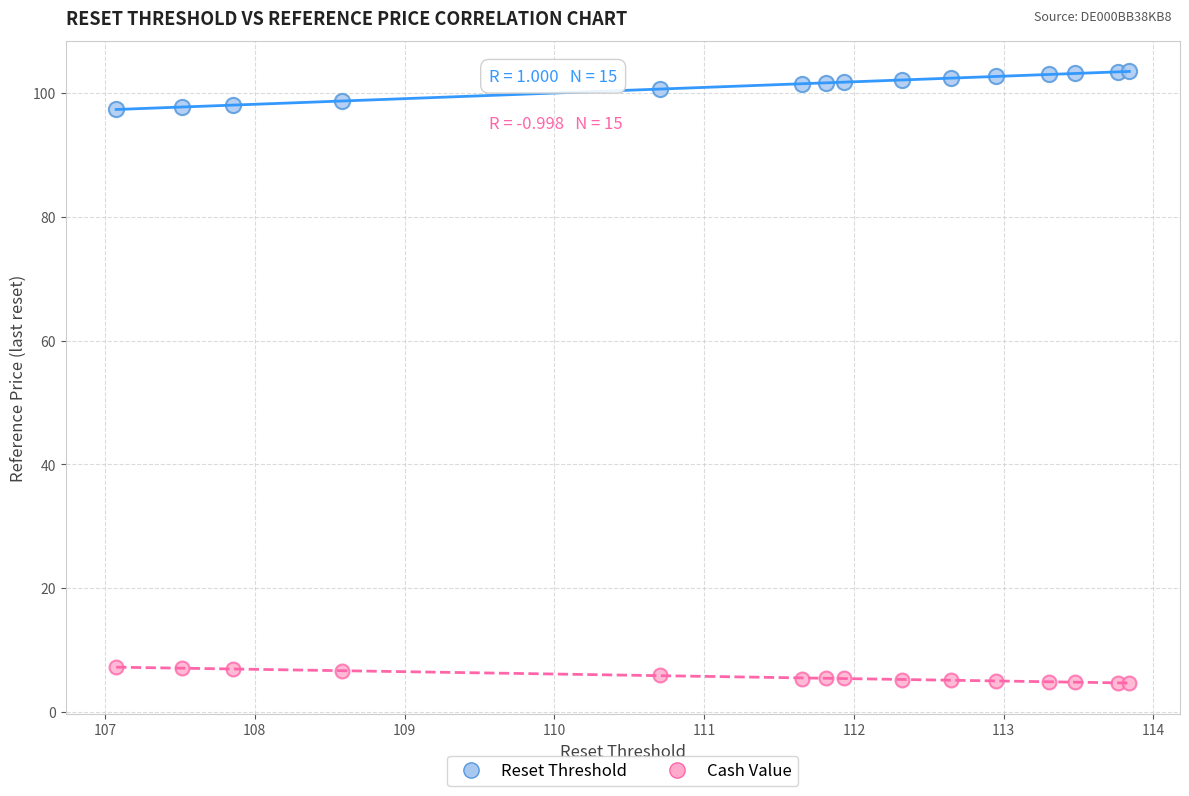

Across all data points, what is the range of X values (max minus min)?

6.8